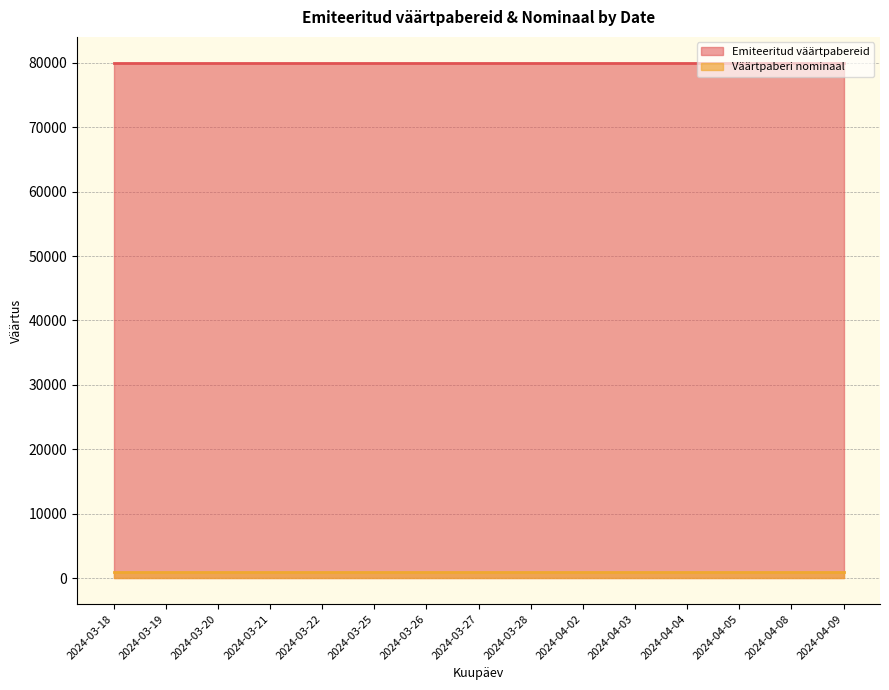

What is the label of the 6th point from the left?

2024-03-25